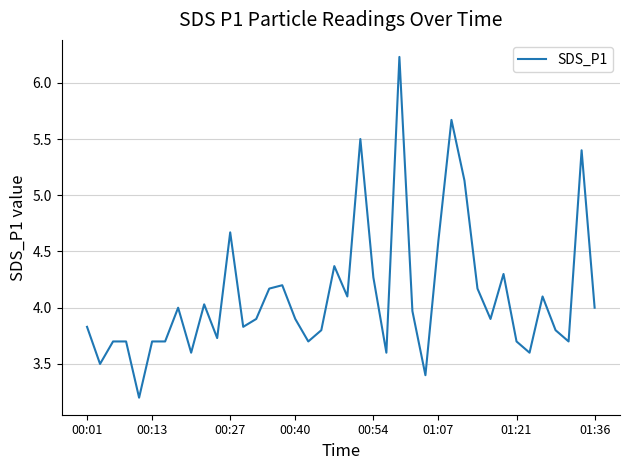

What is the greatest value displayed?

6.2